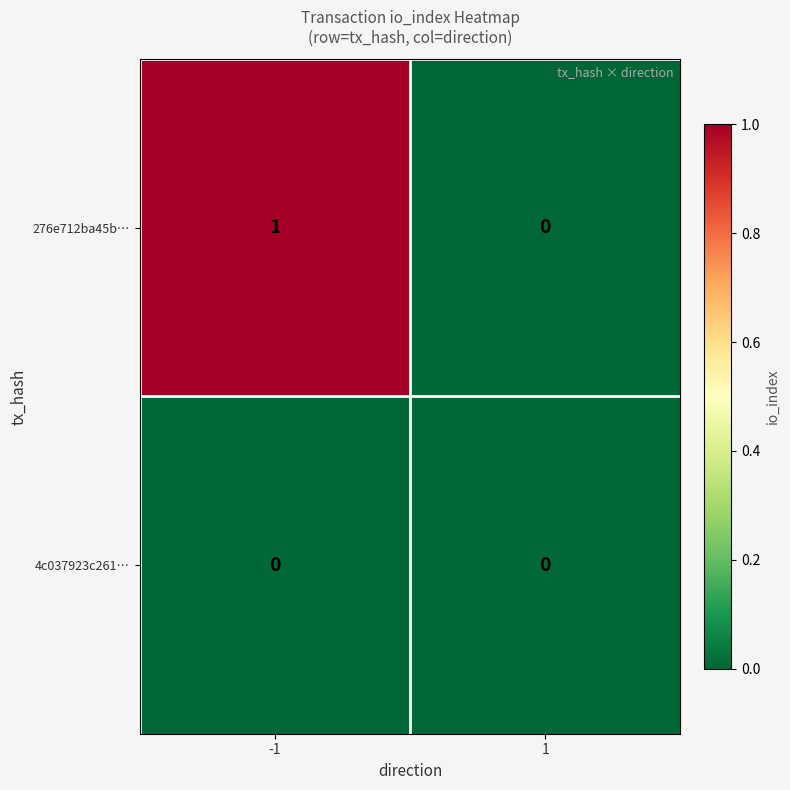

Which series has the largest total across all categories?

276e712ba45b…